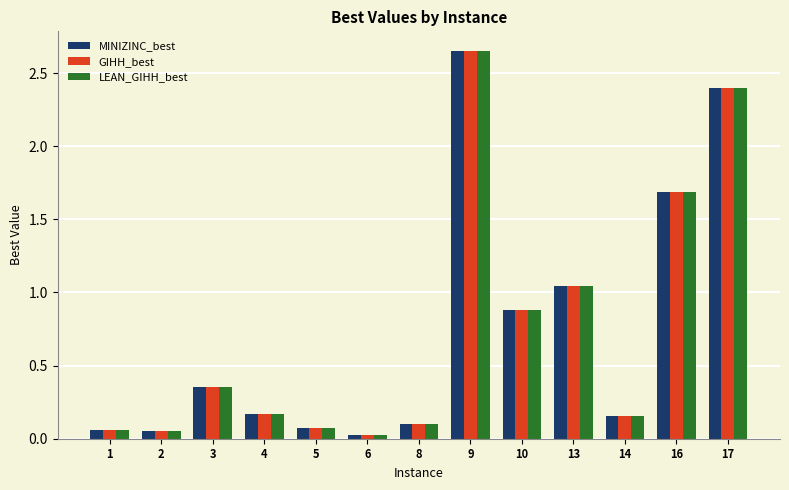

At which label does LEAN_GIHH_best reach its peak?

9